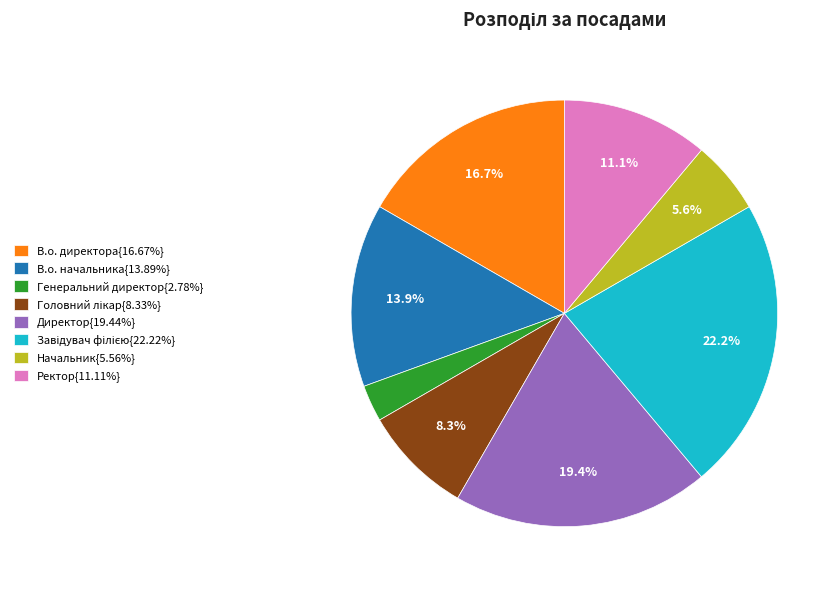

Does any single category account for the majority?

No